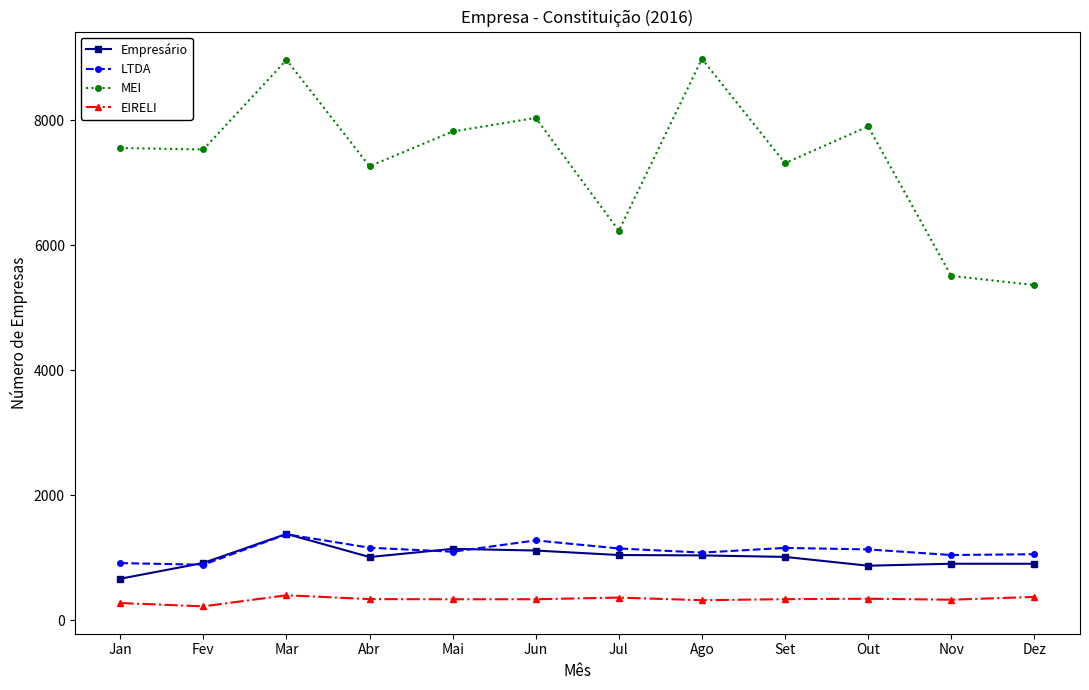

True or false: LTDA has more than 1 interior local peaks.

True